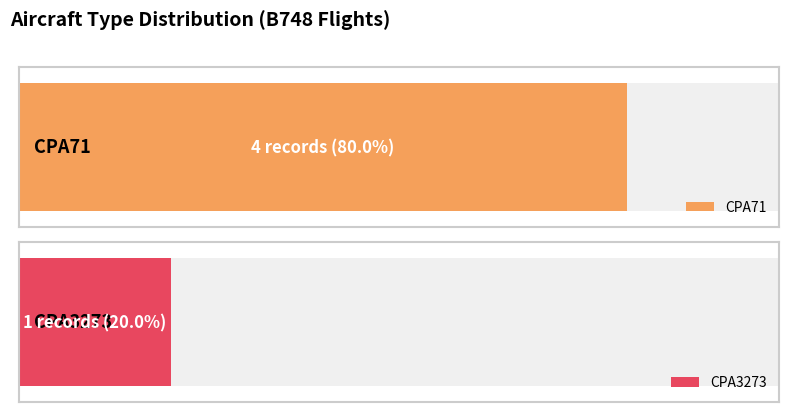

What position from the left is 1?

2